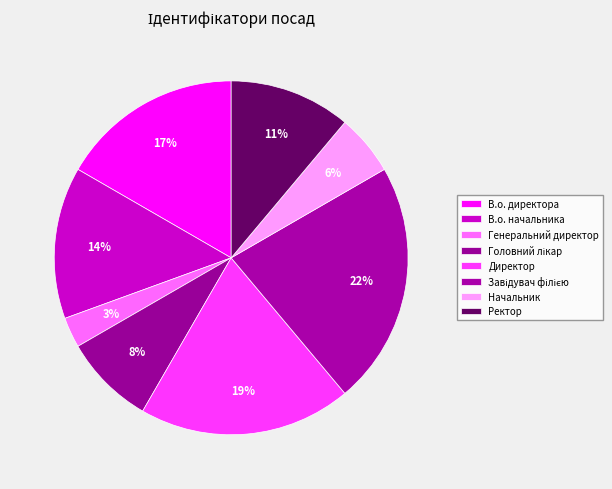

Is the sum of Директор and В.о. директора greater than half?

No